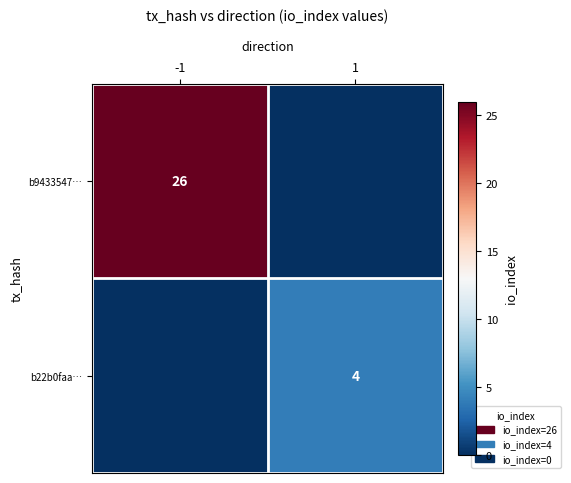

The value of b22b0faa… at 1 is 7. True or false?

False